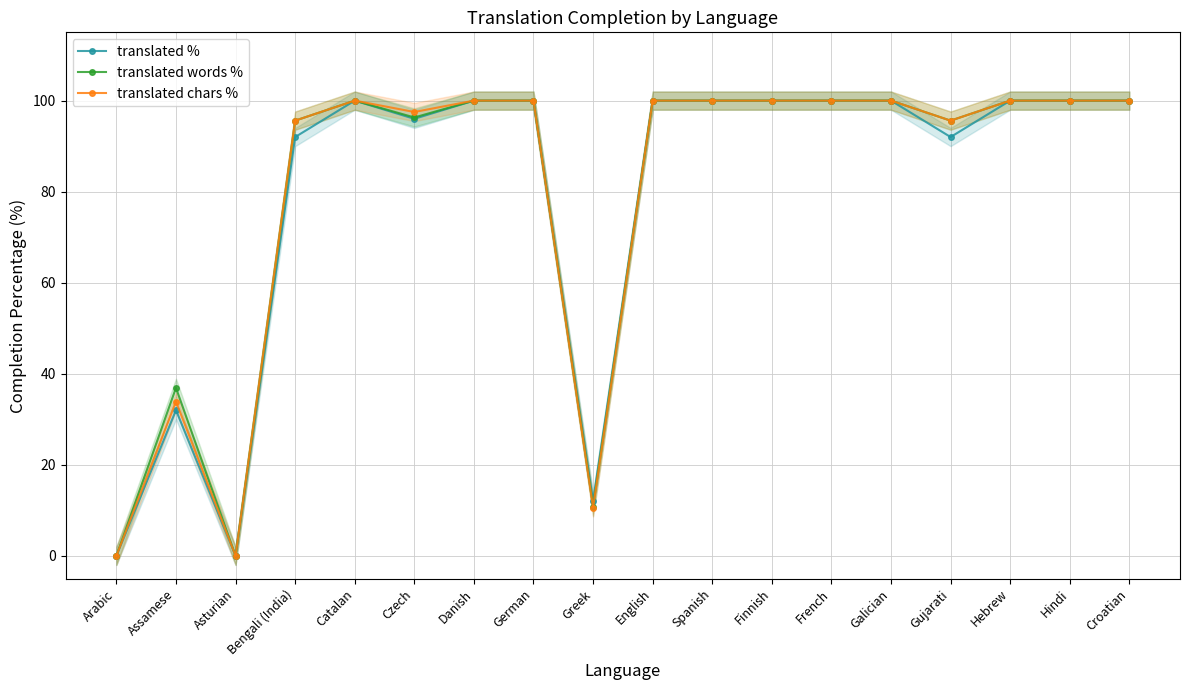

How many interior local peaks does the translated chars % series have?

2